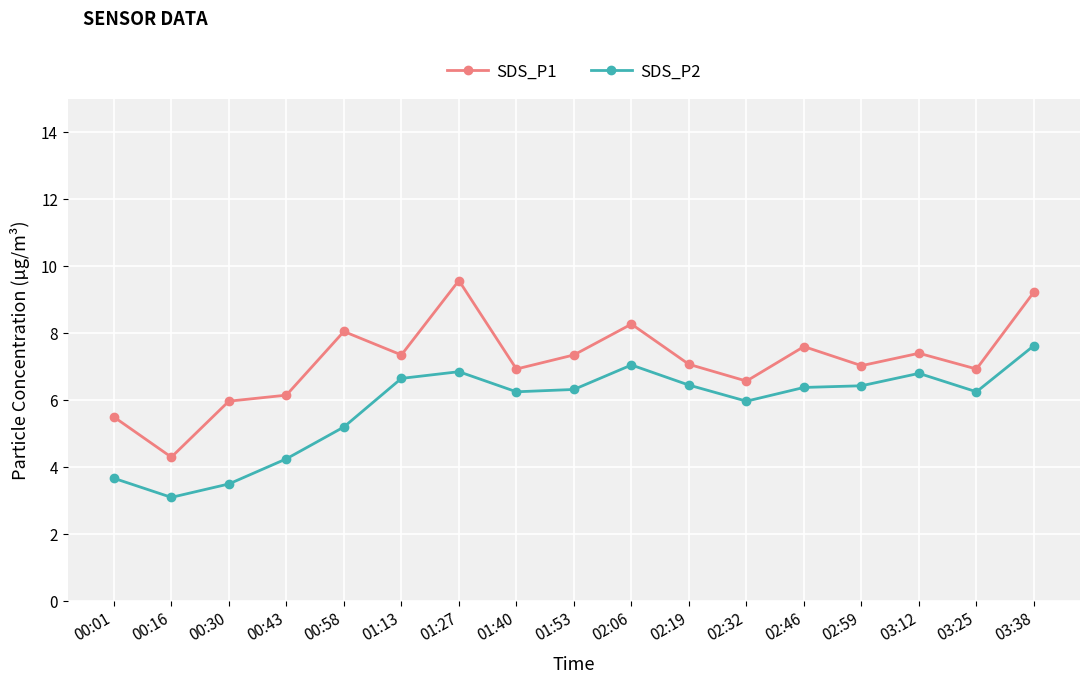

True or false: SDS_P2 and SDS_P1 cross at least once.

False